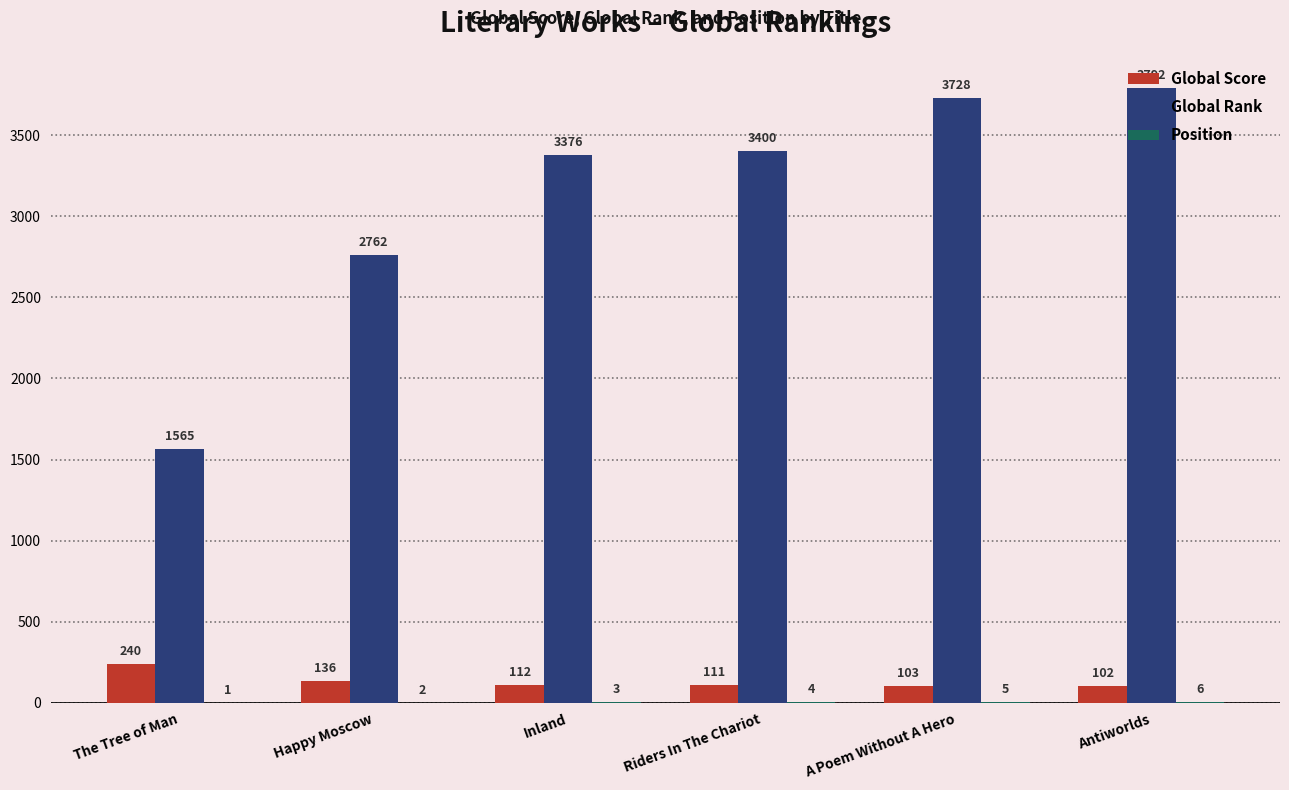

True or false: Global Rank has a value of 1348 at Inland.

False